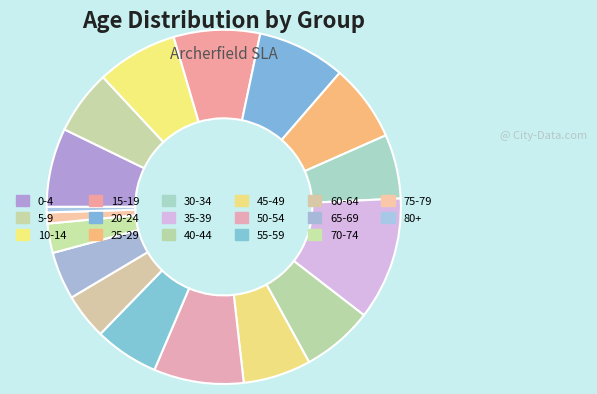

Is it true that 25-29 is 1% of the pie?

False